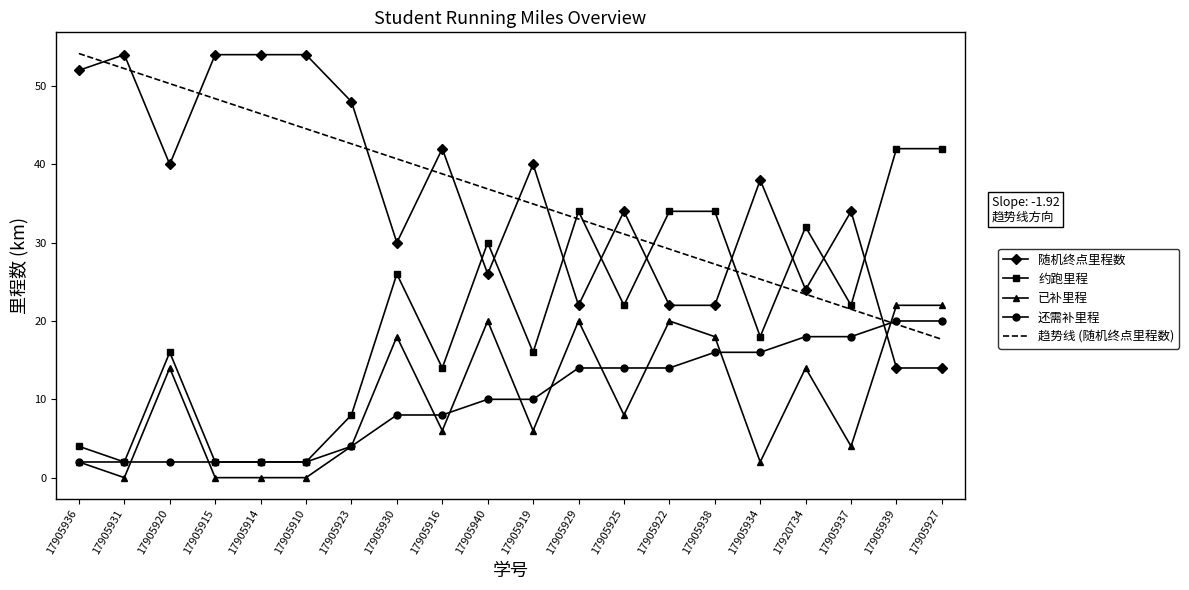

Which series changed the most between 17905916 and 17905934?

趋势线 (随机终点里程数)